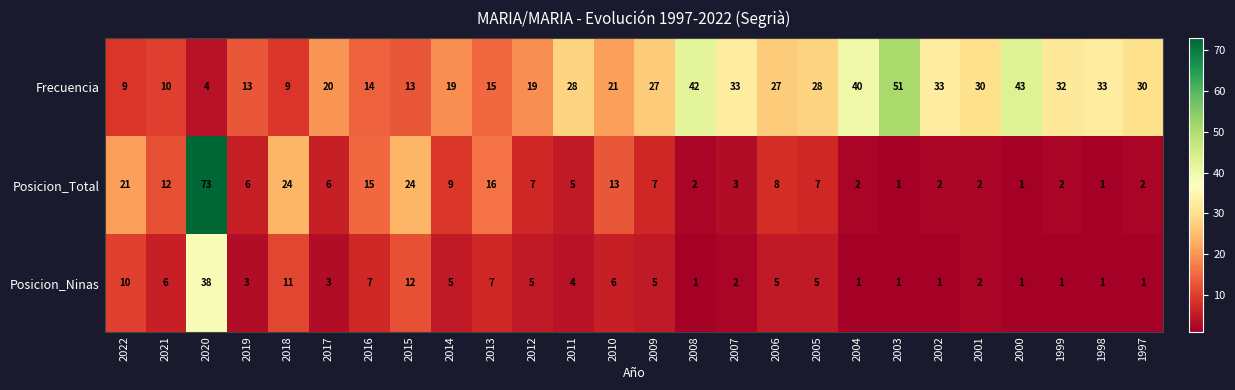

List the series in order of their overall mean, lowest first.

Posicion_Ninas, Posicion_Total, Frecuencia